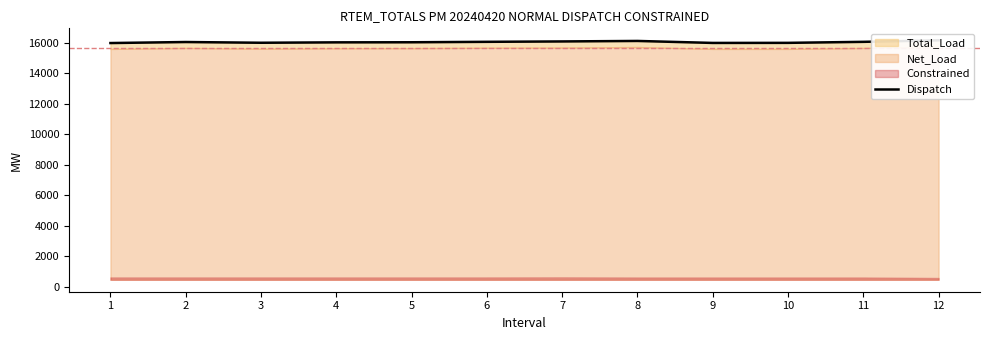

What is the minimum value shown in the chart?

15996.9